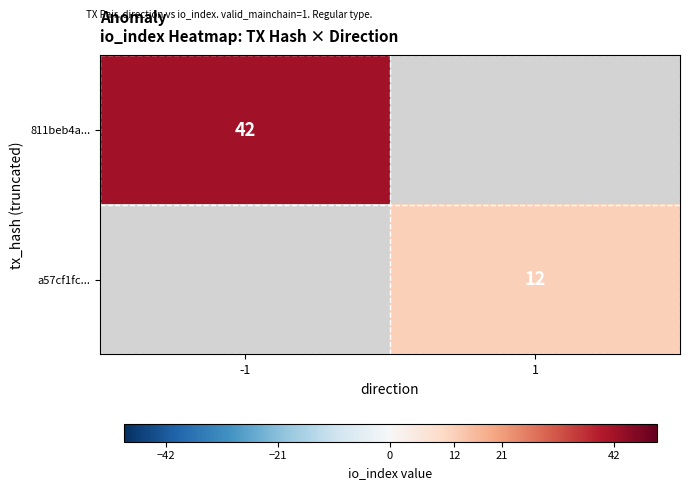

At which category does the chart reach its peak across all series?

-1